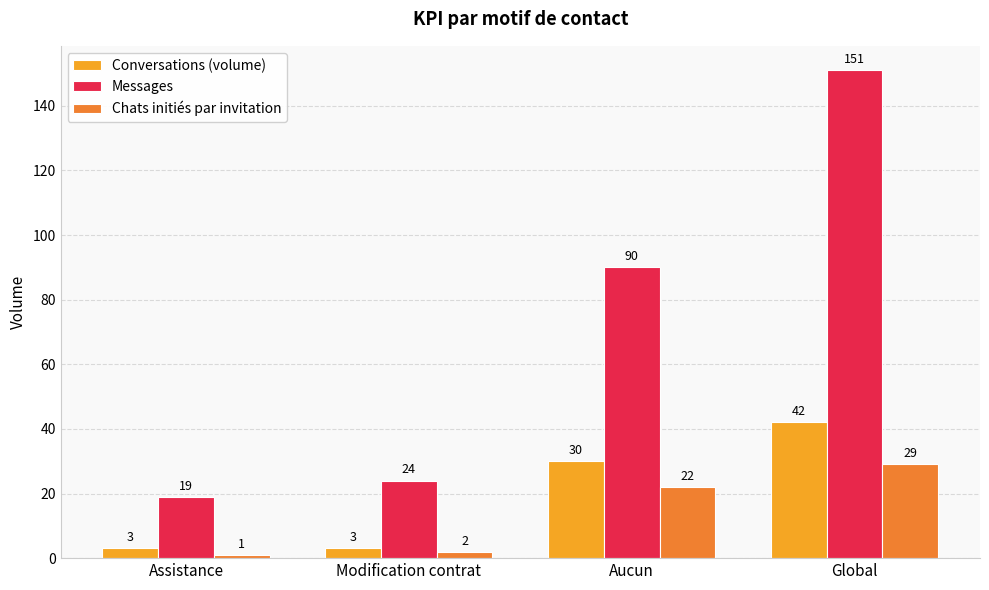

Between Aucun and Global, which series saw the biggest shift?

Messages